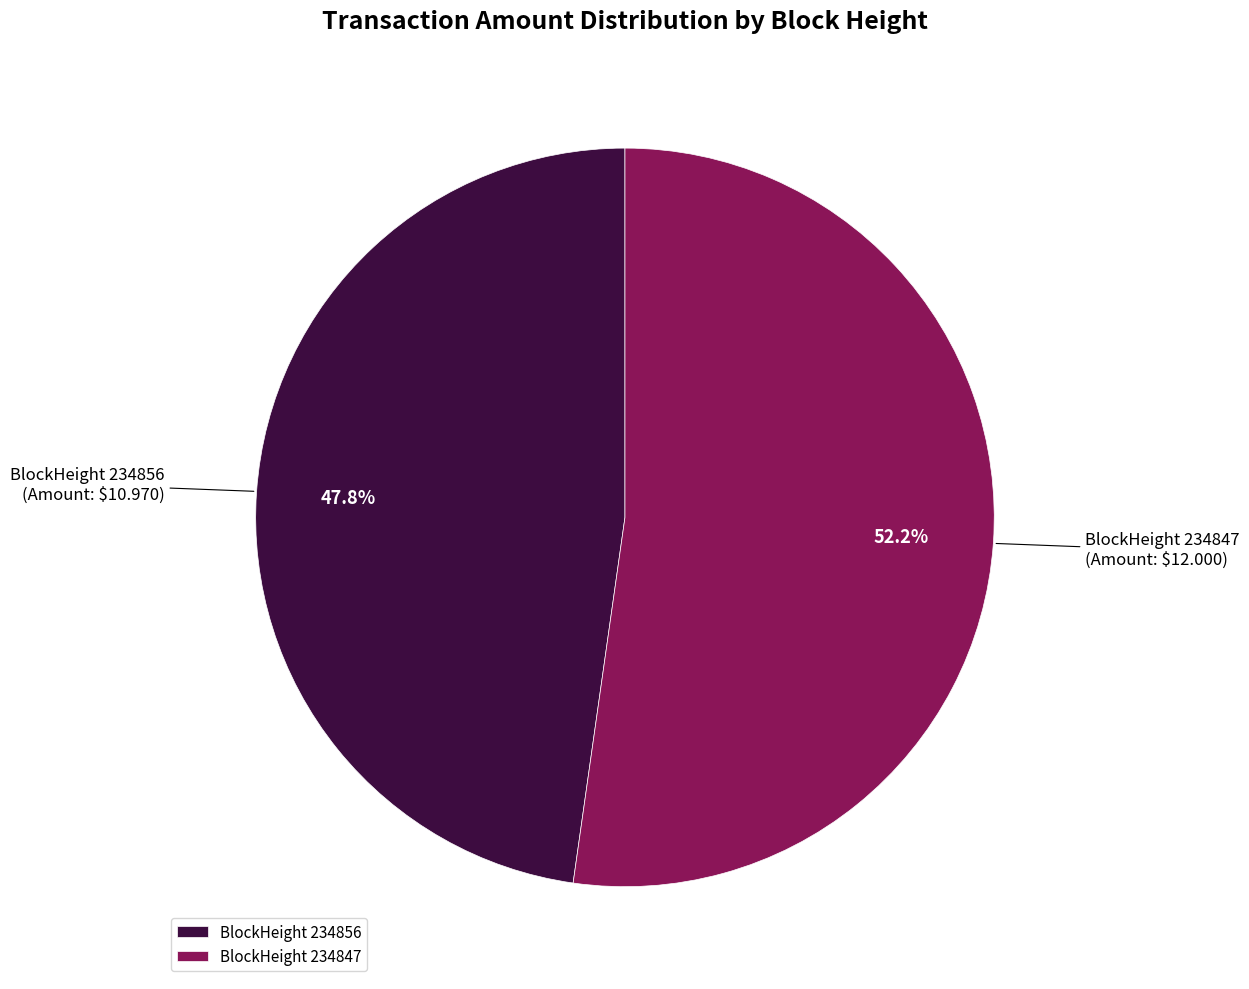

How many segments does this pie chart have?

2